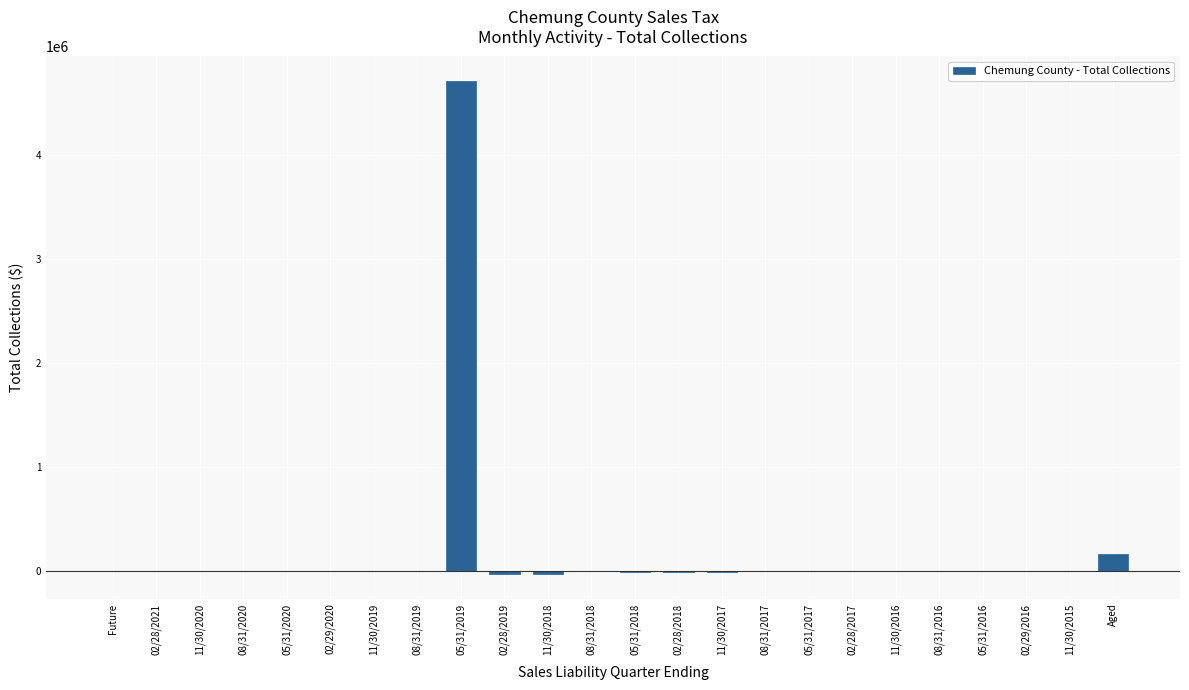

True or false: the data shows 0.0 at Future.

True